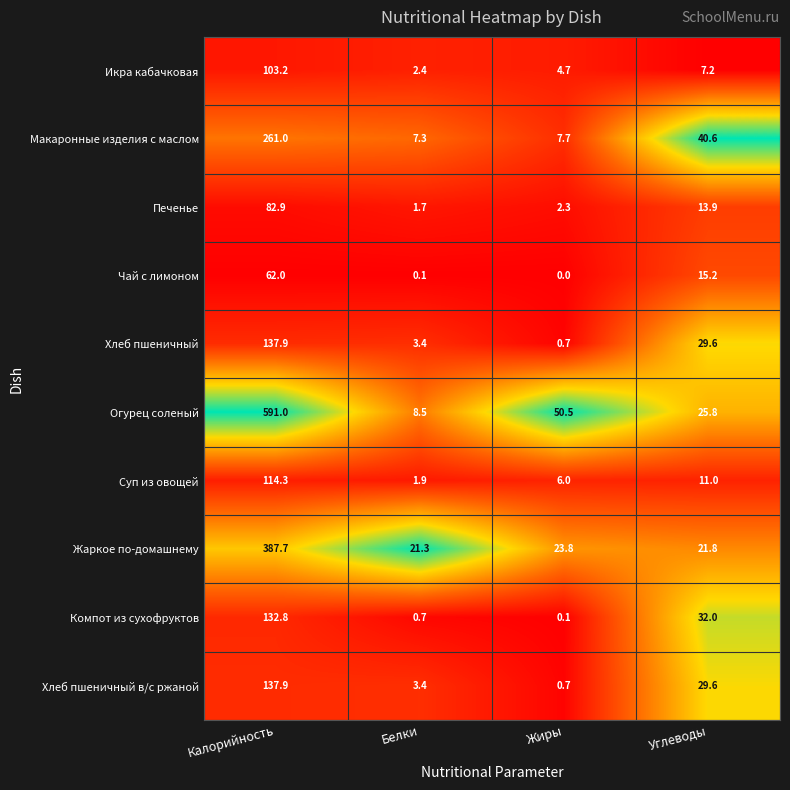

Which series changed the most between Калорийность and Белки?

Огурец соленый